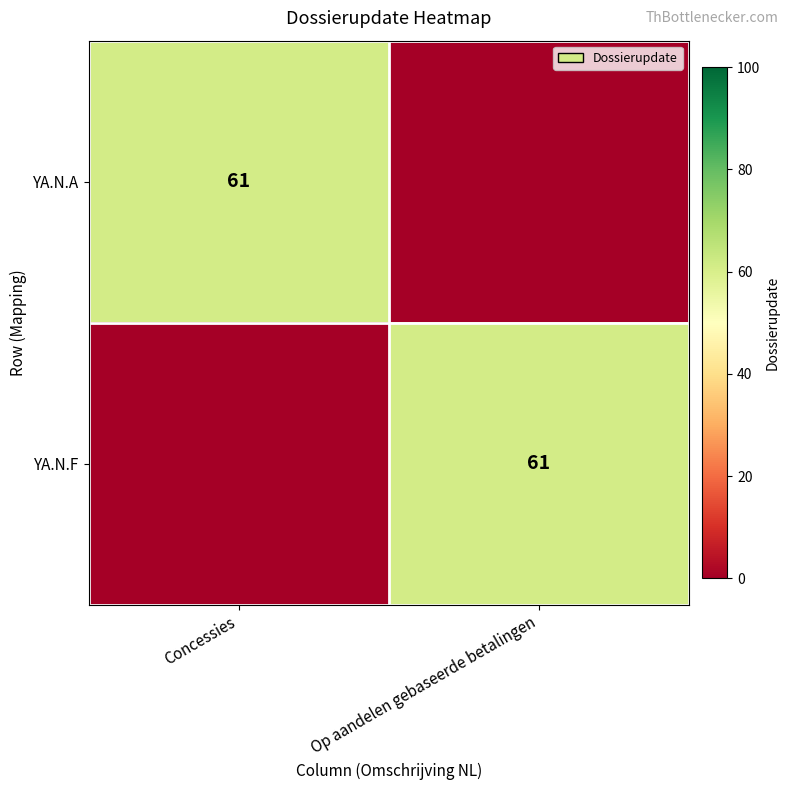

True or false: YA.N.A has a value of 92 at Concessies.

False